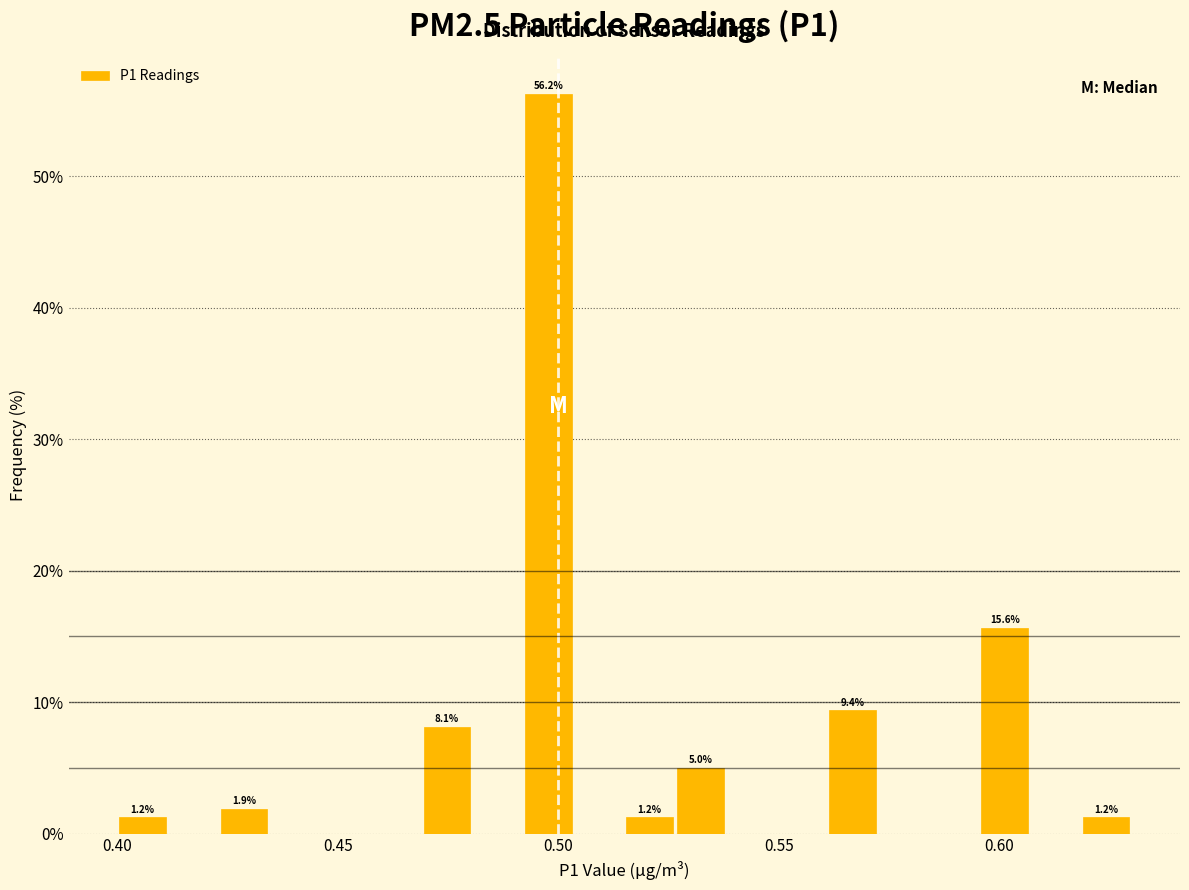

Around what value on the x-axis is the tallest bar? Give the approximate position of its centre, as read against the axis.

0.500